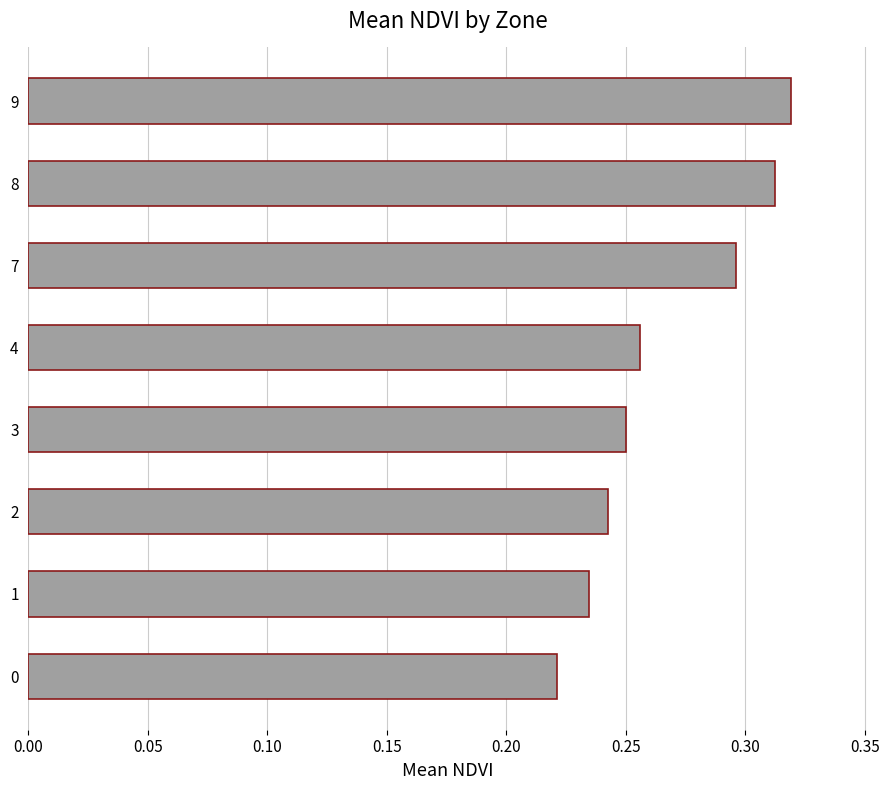

Rank the categories by value from lowest to highest.

0, 1, 2, 3, 4, 7, 8, 9